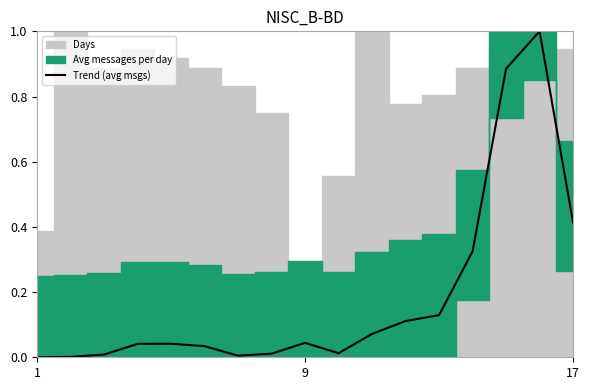

What is the difference between the second highest and second lowest values?

0.9